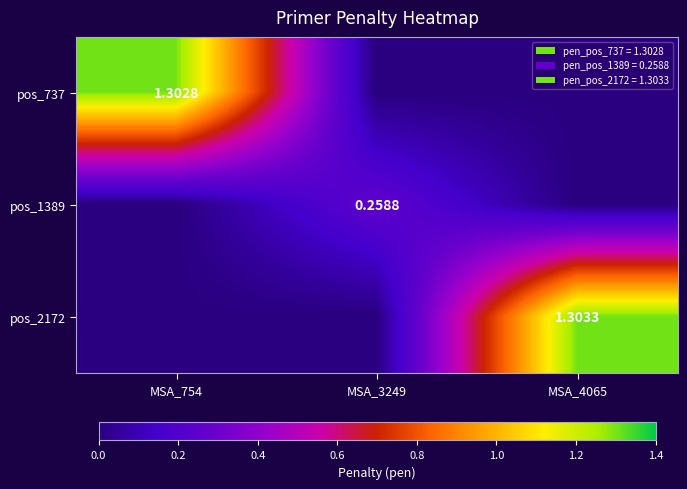

Which series has the widest spread of values?

pos_2172